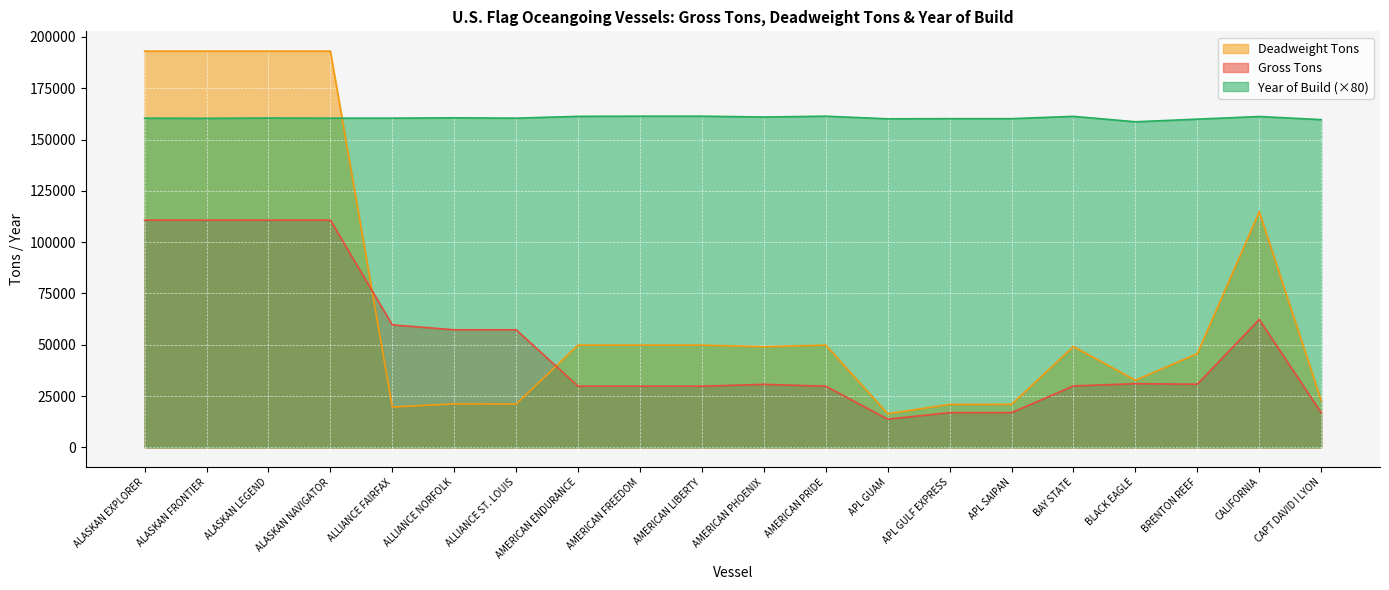

Reading right to left, what are all the values shown in this chart?

Gross Tons: 16856	62318	30770	31041	29923	16916	16916	13764	29801	30718	29801	29801	29801	57280	57280	59705	110693	110693	110693	110693
Deadweight Tons: 22878	114756	45656	32709	49130	20979	20944	16400	49828	49035	49828	49828	49828	21081	21179	19670	193048	193048	193049	193049
Year of Build: 159680	161200	159920	158640	161280	160160	160160	160080	161360	160960	161360	161360	161280	160400	160560	160400	160400	160480	160320	160400